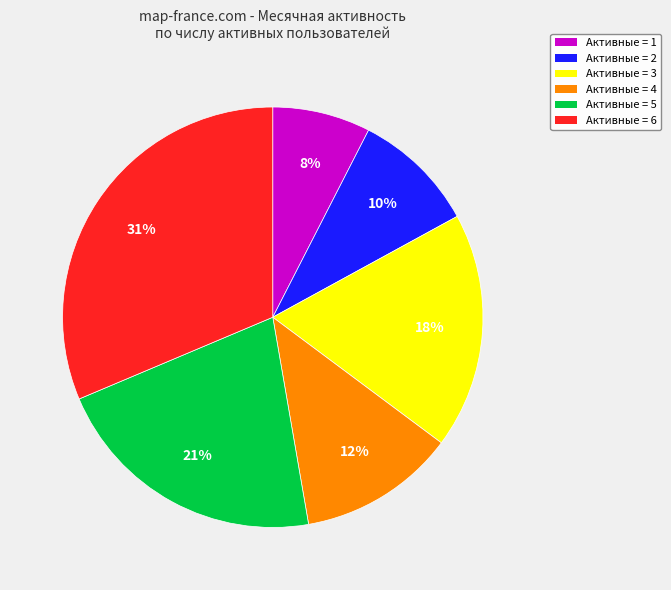

The Активные = 3 slice represents 18% of the pie. True or false?

True